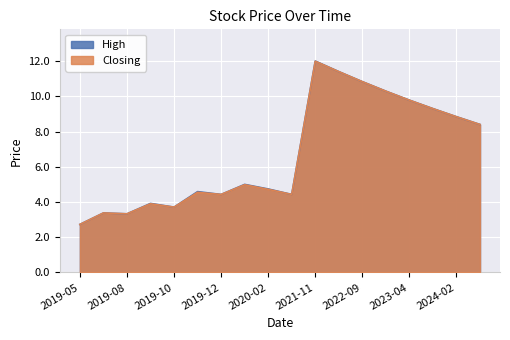

What position from the right is 2019-08?

16